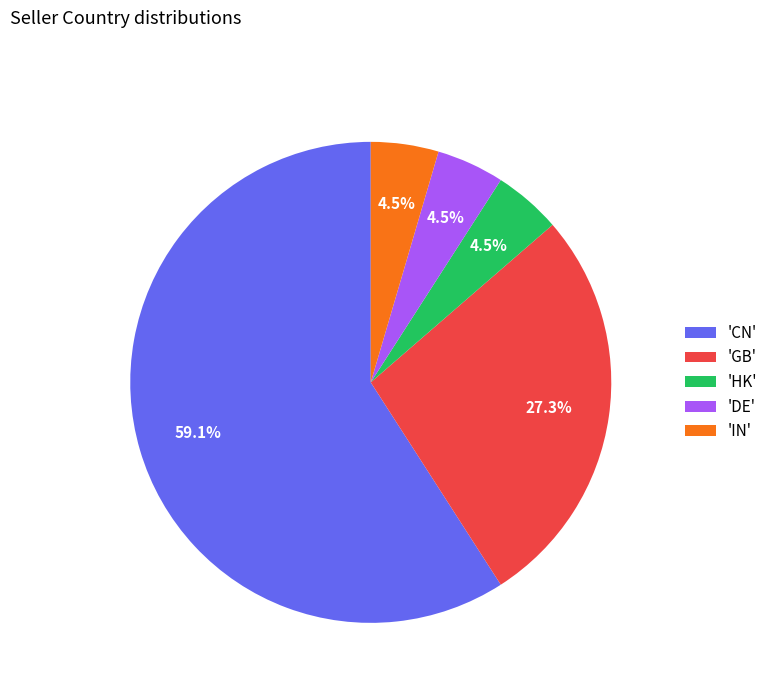

Count the number of slices in the pie.

5